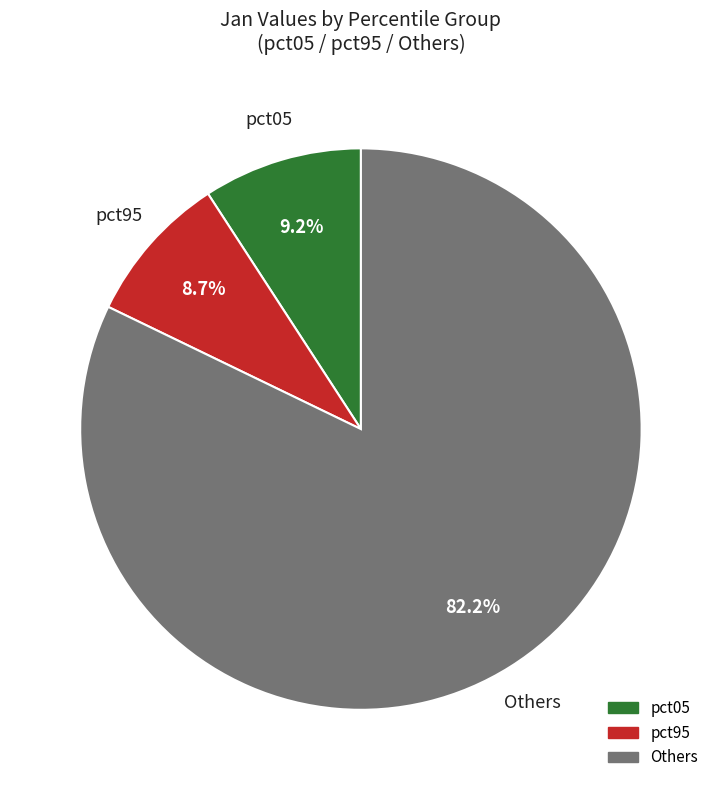

Is there a majority slice in this chart?

Yes